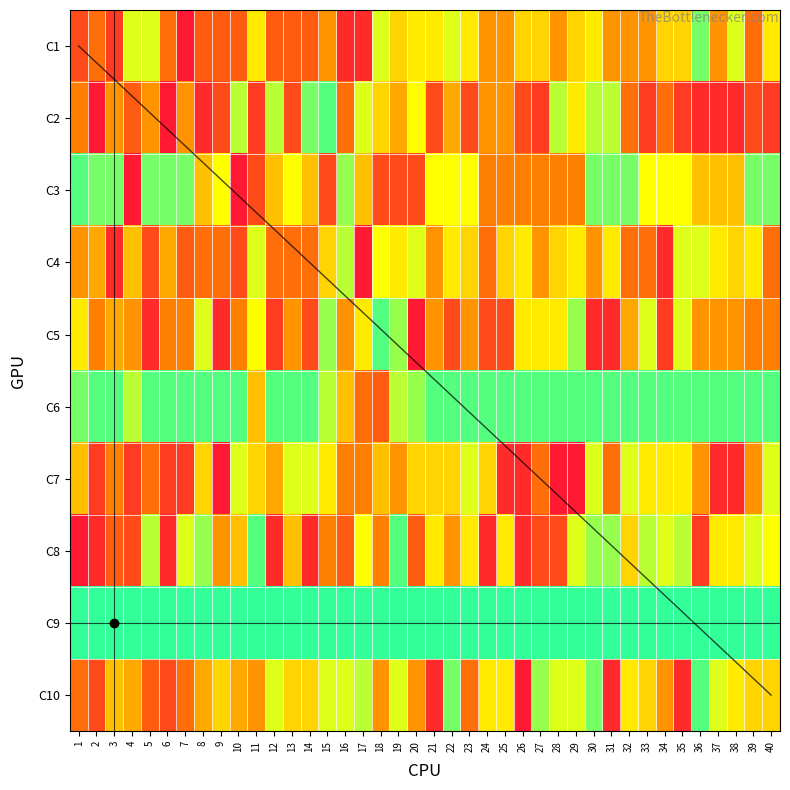

What is the lowest value of the 7 series?

1